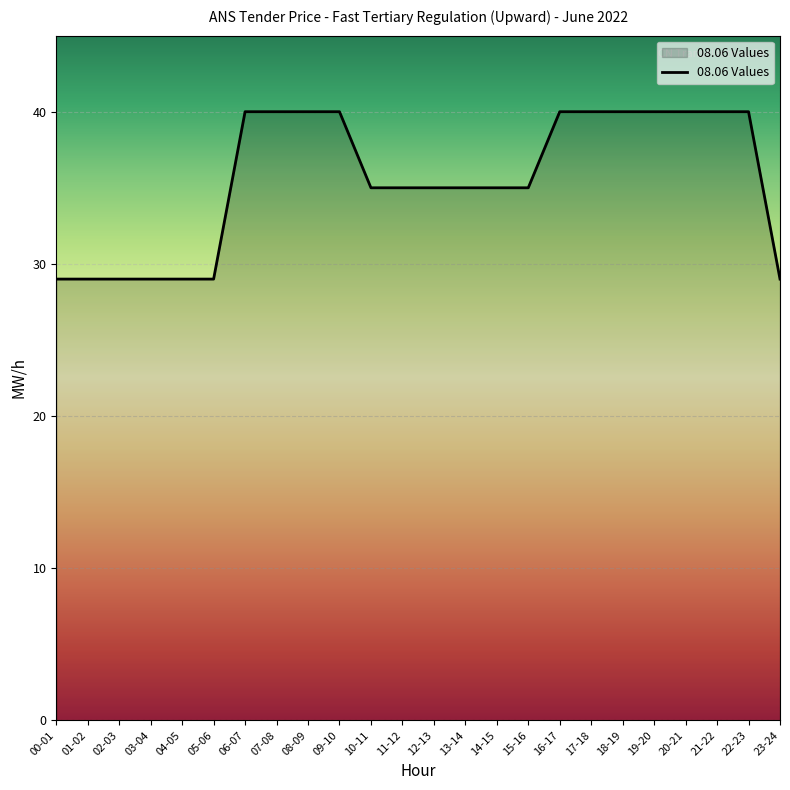

Where does the data first go above 35?

06-07